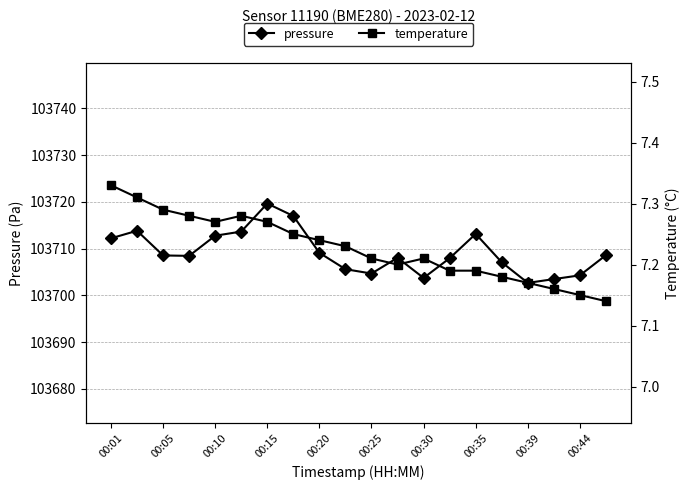

Is the value of pressure at 00:05 greater than the value of temperature at 00:01?

Yes